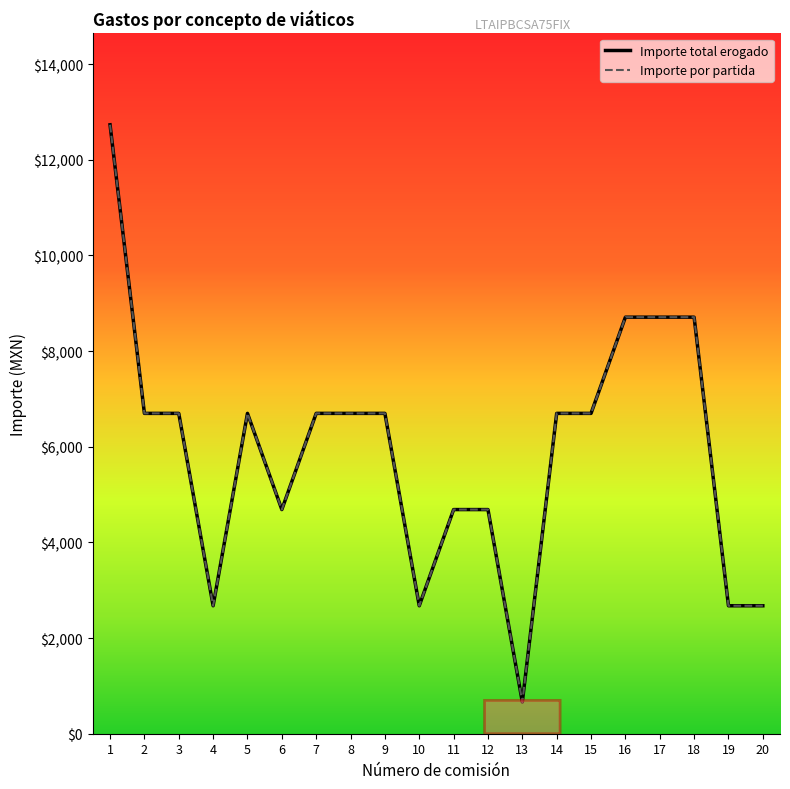

Does the chart have visible grid lines?

No